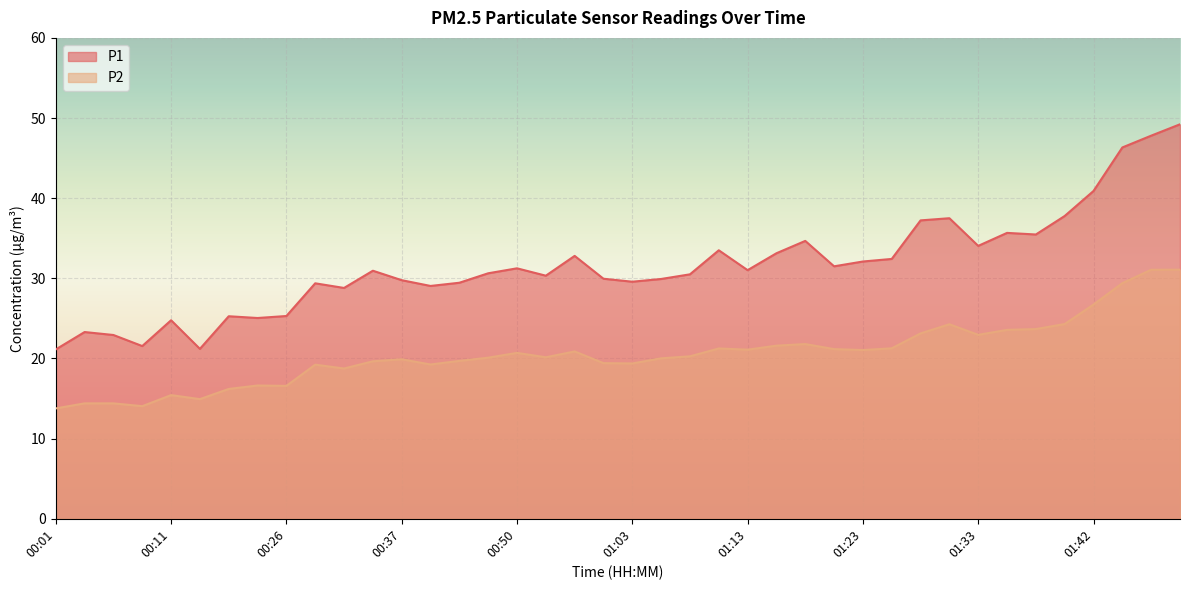

What is the average value of the P1 series?

31.6